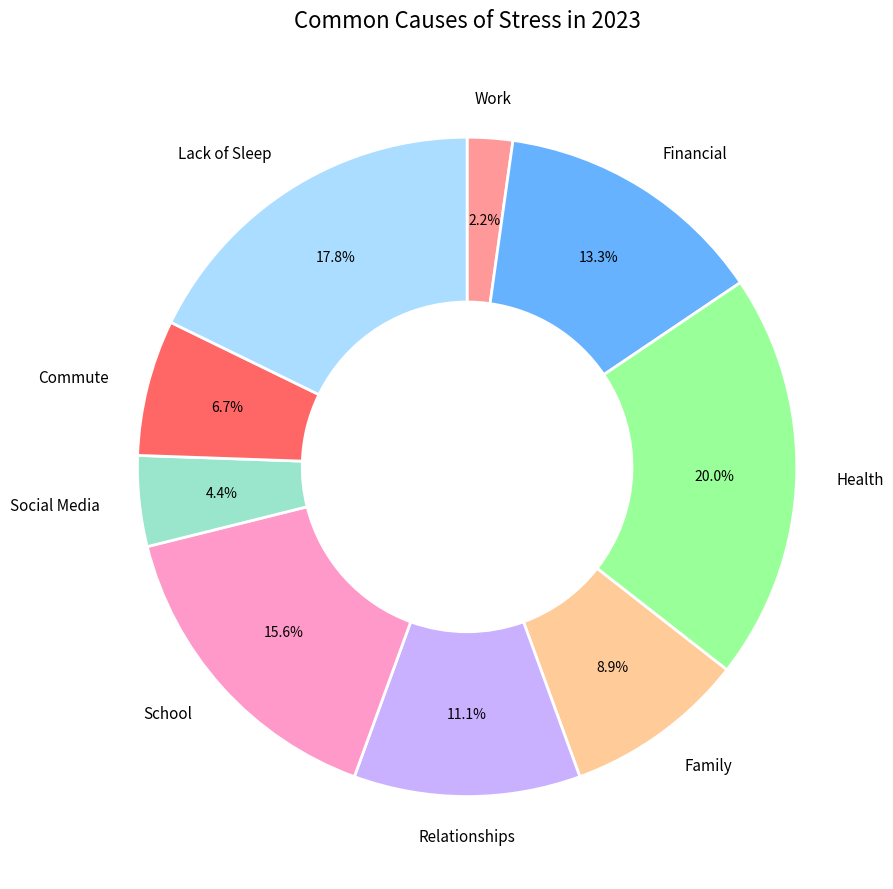

Is there a majority slice in this chart?

No